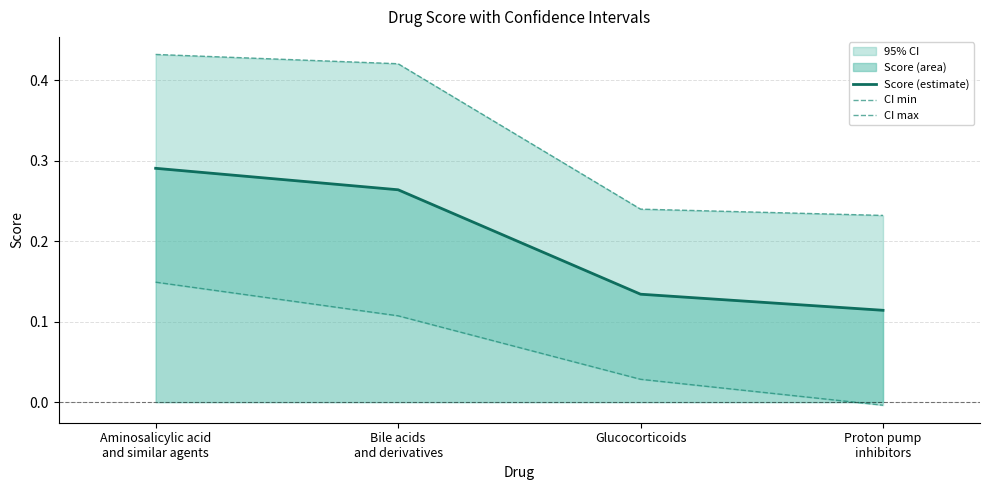

Which series has the largest range (max minus min)?

CI max